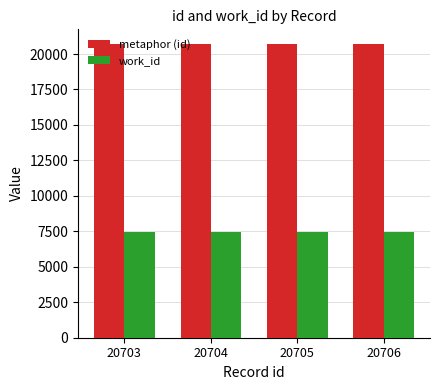

The metaphor (id) series shows 27097 at 20706. True or false?

False